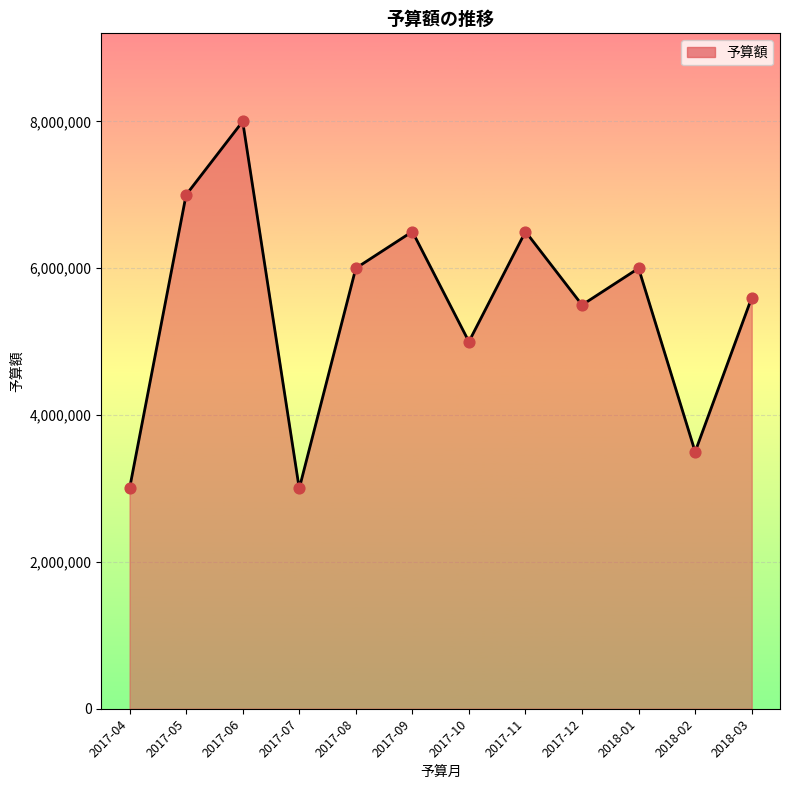

Approximately how many times larger is the value at 2017-07 compared to 2018-02?

0.9